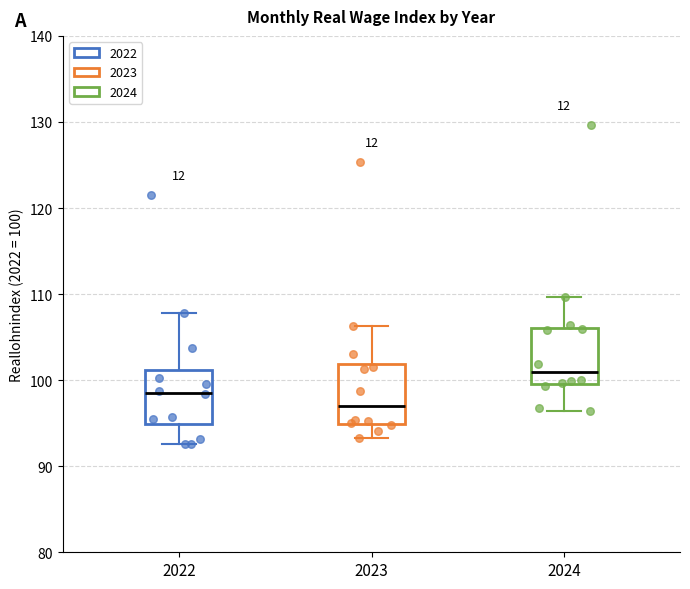

Which box has the lowest median line?

2023